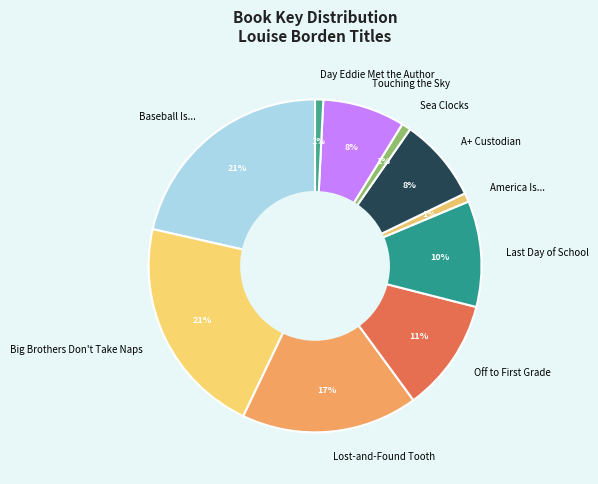

True or false: America Is... accounts for 1% of the total.

True